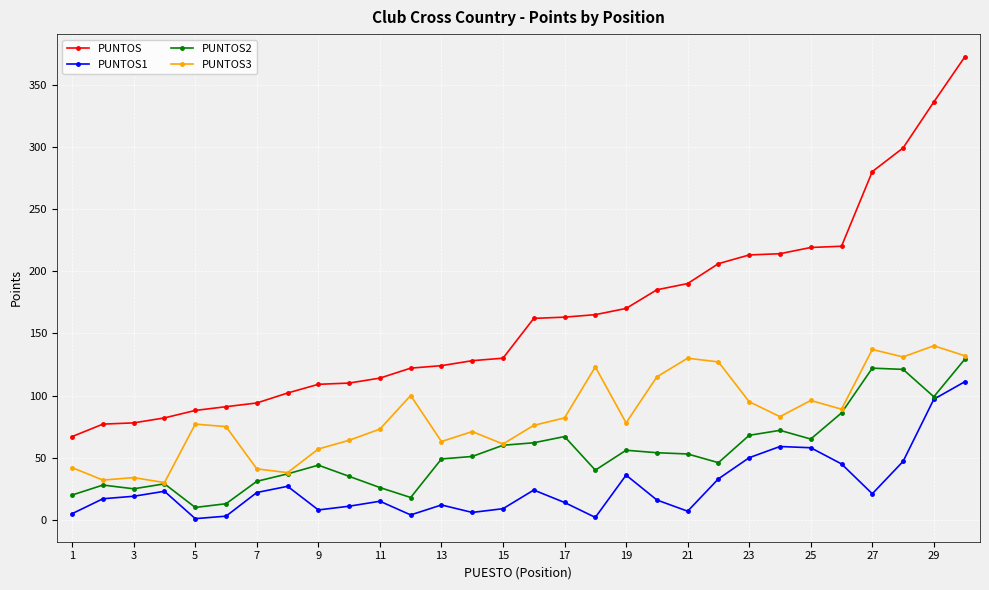

What is the greatest value displayed?

372